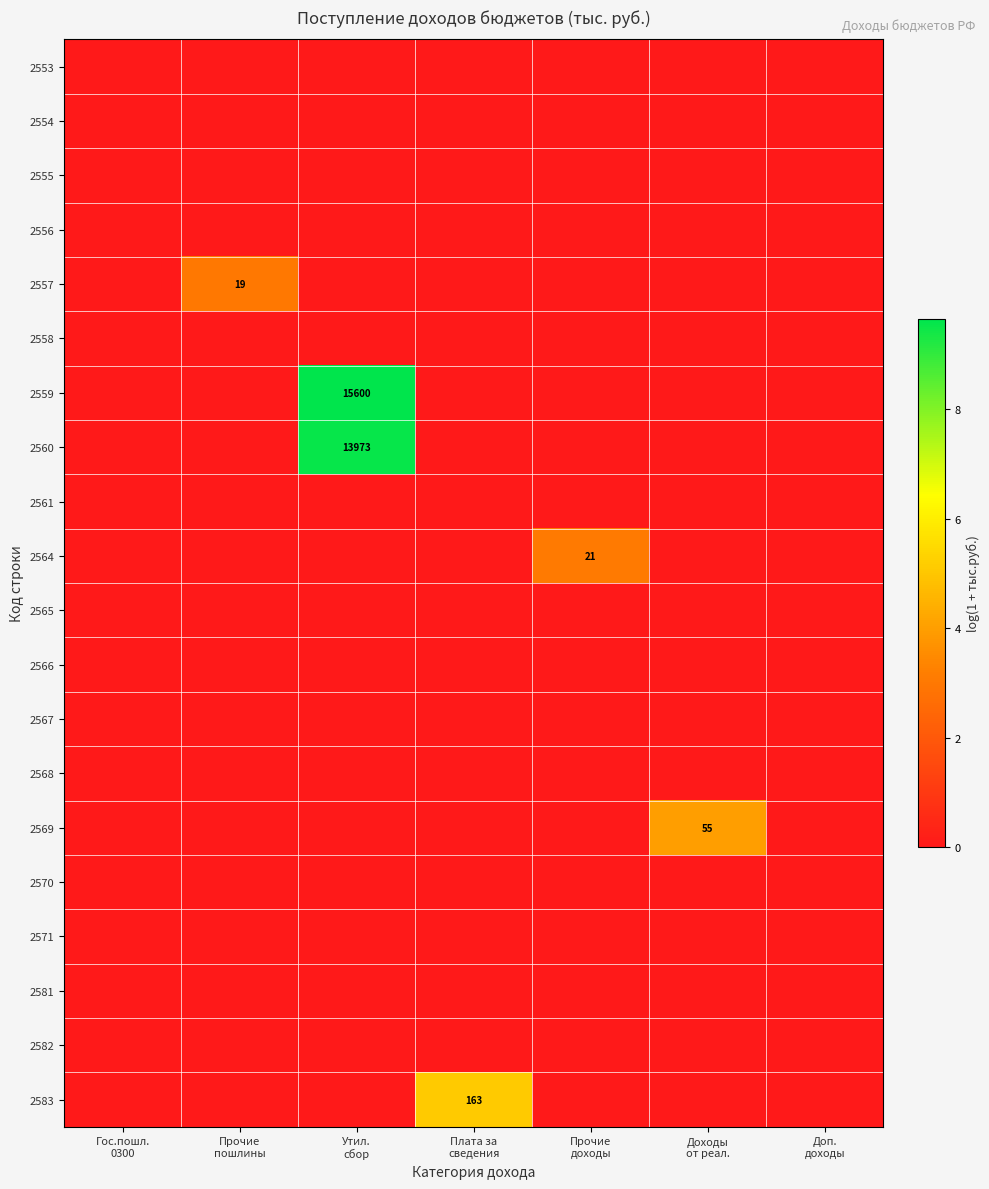

Which series has the largest total across all categories?

2559